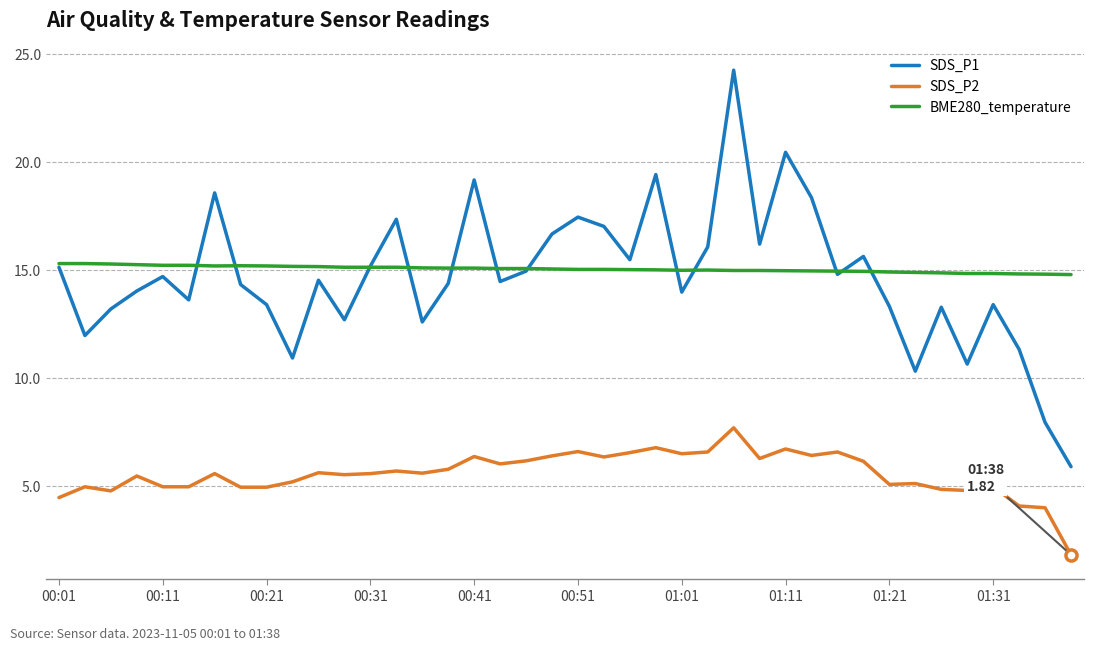

Which series has the largest range (max minus min)?

SDS_P1